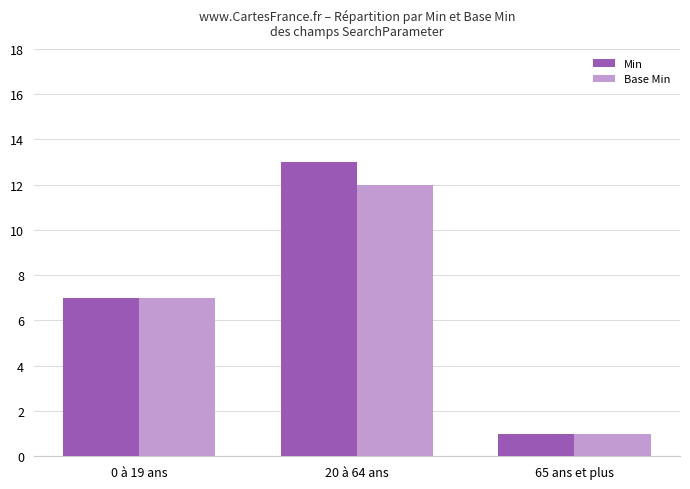

Reading left to right, what are all the values shown in this chart?

Min: 0 à 19 ans=7	20 à 64 ans=13	65 ans et plus=1
Base Min: 0 à 19 ans=7	20 à 64 ans=12	65 ans et plus=1